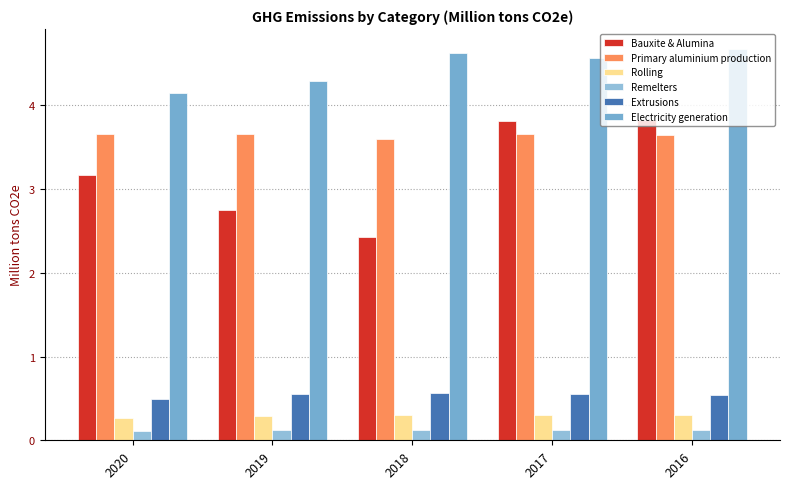

Reading left to right, list all the values displayed in this chart.

Bauxite & Alumina: 2020=3.2	2019=2.8	2018=2.4	2017=3.8	2016=3.8
Primary aluminium production: 2020=3.7	2019=3.7	2018=3.6	2017=3.7	2016=3.6
Rolling: 2020=0.3	2019=0.3	2018=0.3	2017=0.3	2016=0.3
Remelters: 2020=0.1	2019=0.1	2018=0.1	2017=0.1	2016=0.1
Extrusions: 2020=0.5	2019=0.6	2018=0.6	2017=0.6	2016=0.5
Electricity generation: 2020=4.2	2019=4.3	2018=4.6	2017=4.6	2016=4.7